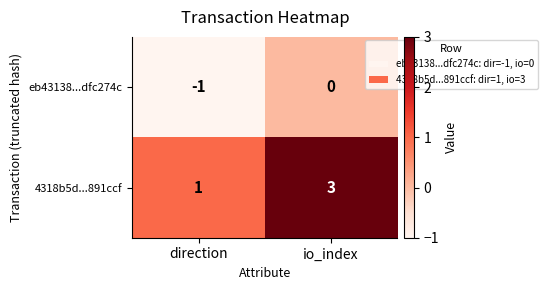

At io_index, list the series in order from smallest to largest.

eb43138...dfc274c, 4318b5d...891ccf